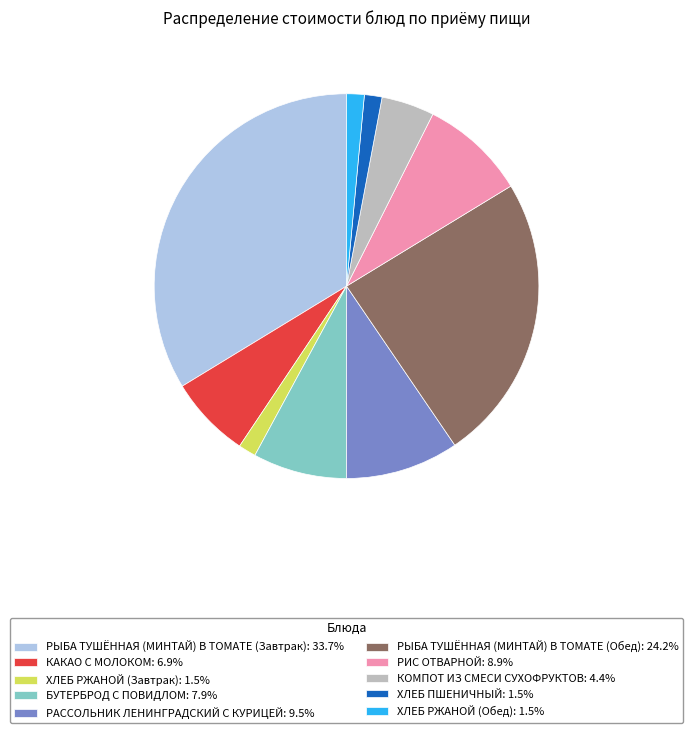

Is the sum of БУТЕРБРОД С ПОВИДЛОМ: 7.9% and РЫБА ТУШЁННАЯ (МИНТАЙ) В ТОМАТЕ (Обед): 24.2% greater than half?

No